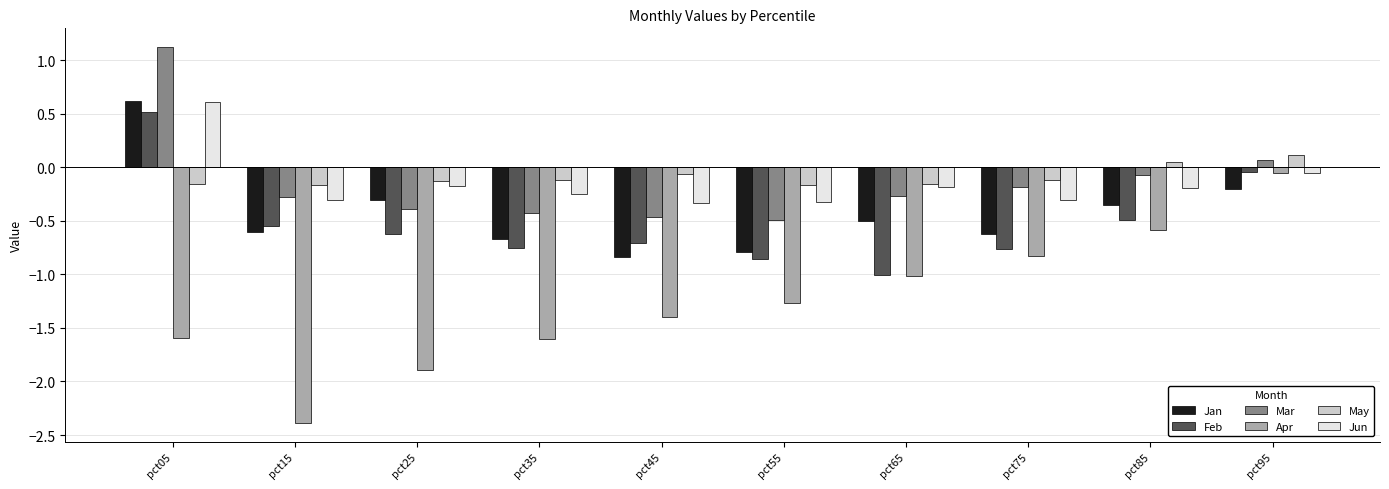

At which category is the sum across all series the highest?

pct05